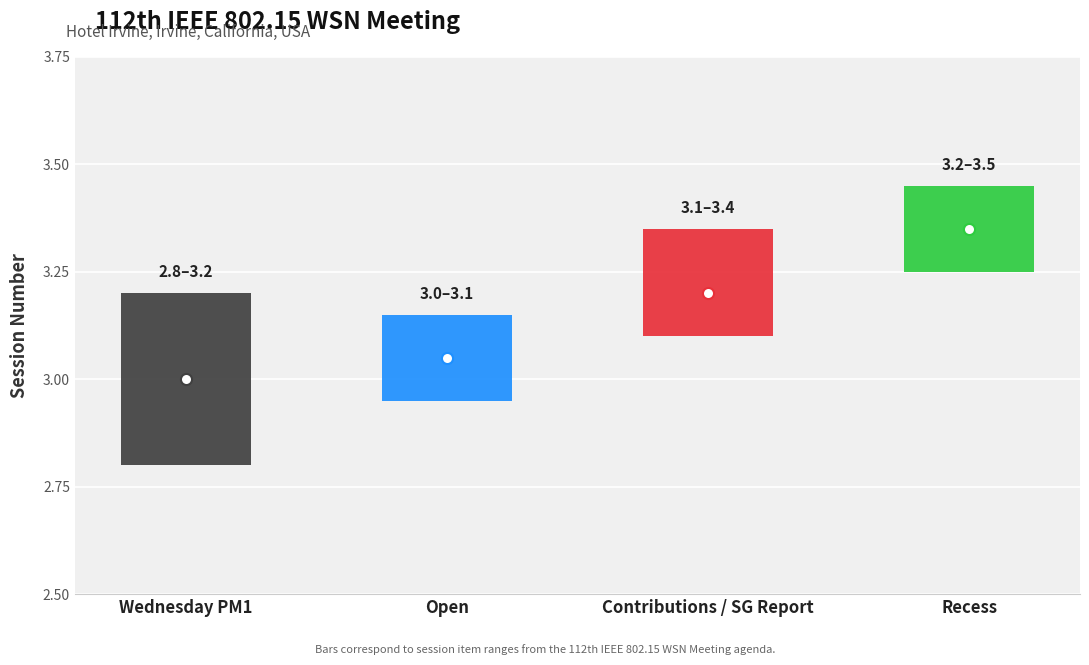

Reading left to right, list all the values displayed in this chart.

Wednesday PM1=3.0	Open=3.1	Contributions / SG Report=3.2	Recess=3.3